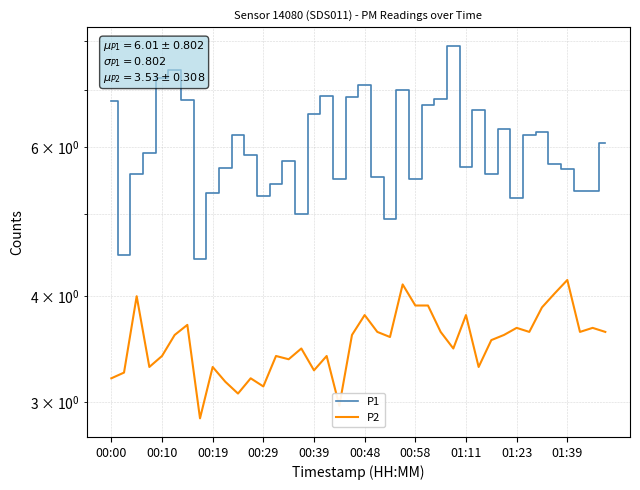

What is the value of the P1 point at the 26th from the left?

6.7